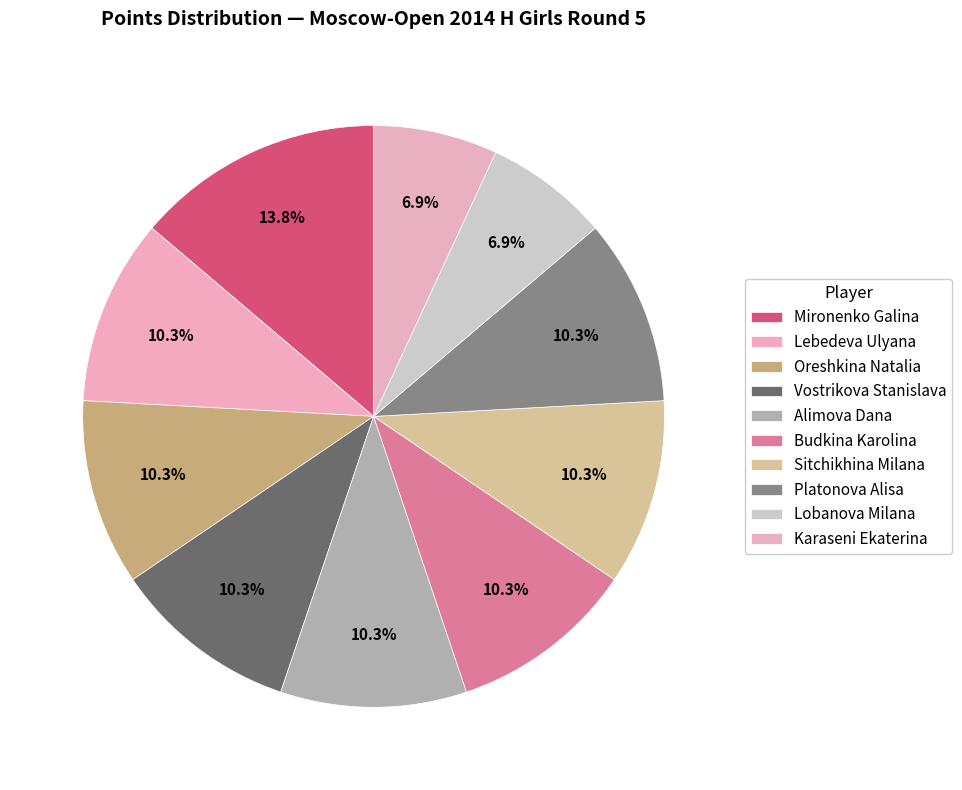

What is the smallest slice in the pie chart?

Lobanova Milana